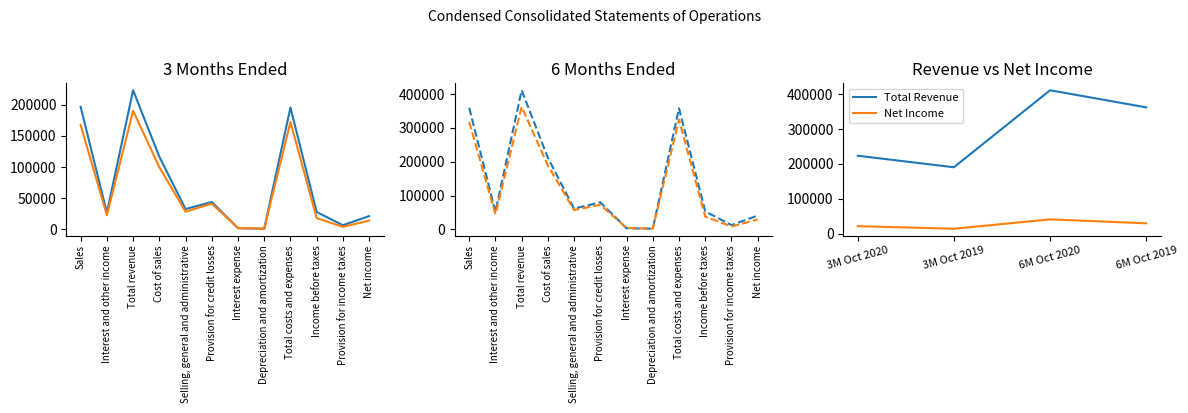

True or false: 6 Months Ended Oct 2020 has a value of 40760 at Net income.

True